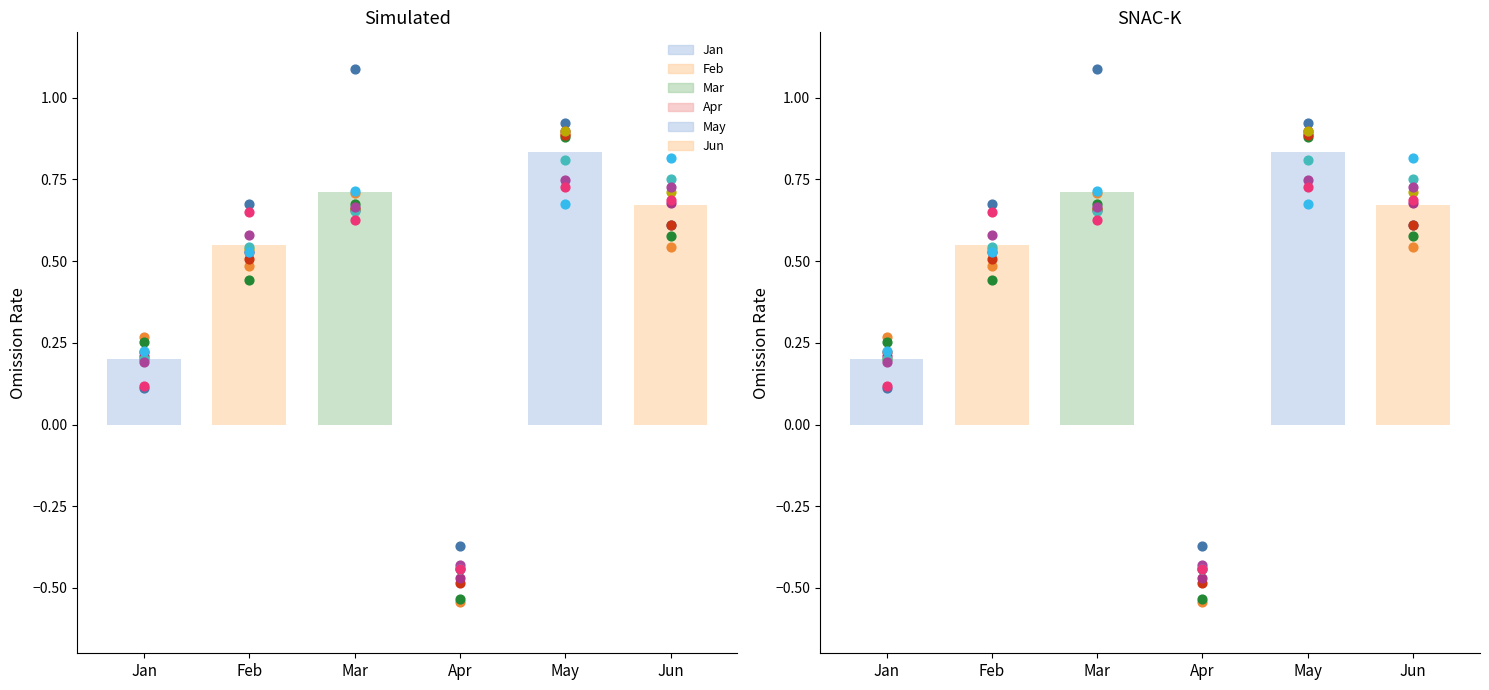

Which series has the largest Y range (max minus min)?

Mar